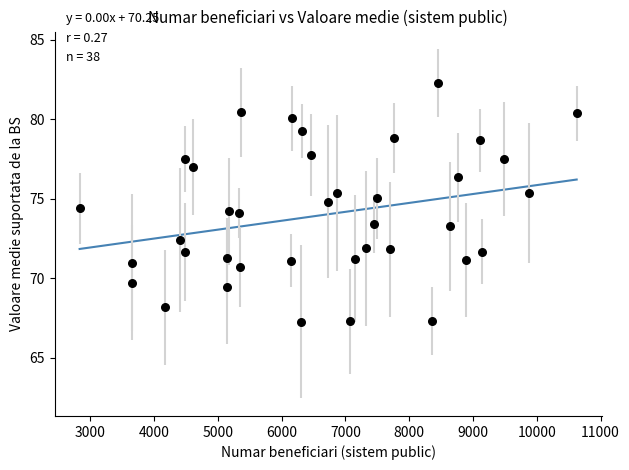

What is the range of X values (max minus min)?

7790.0